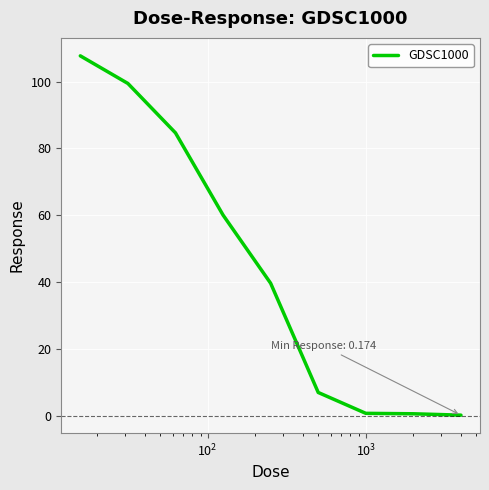

What is the greatest value displayed?

107.7